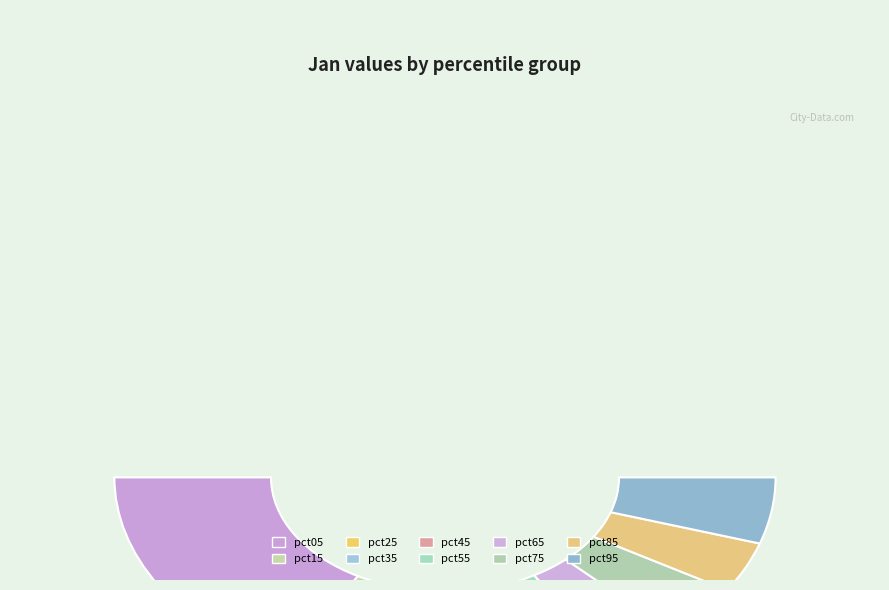

Is it true that pct95 is 10% of the pie?

True